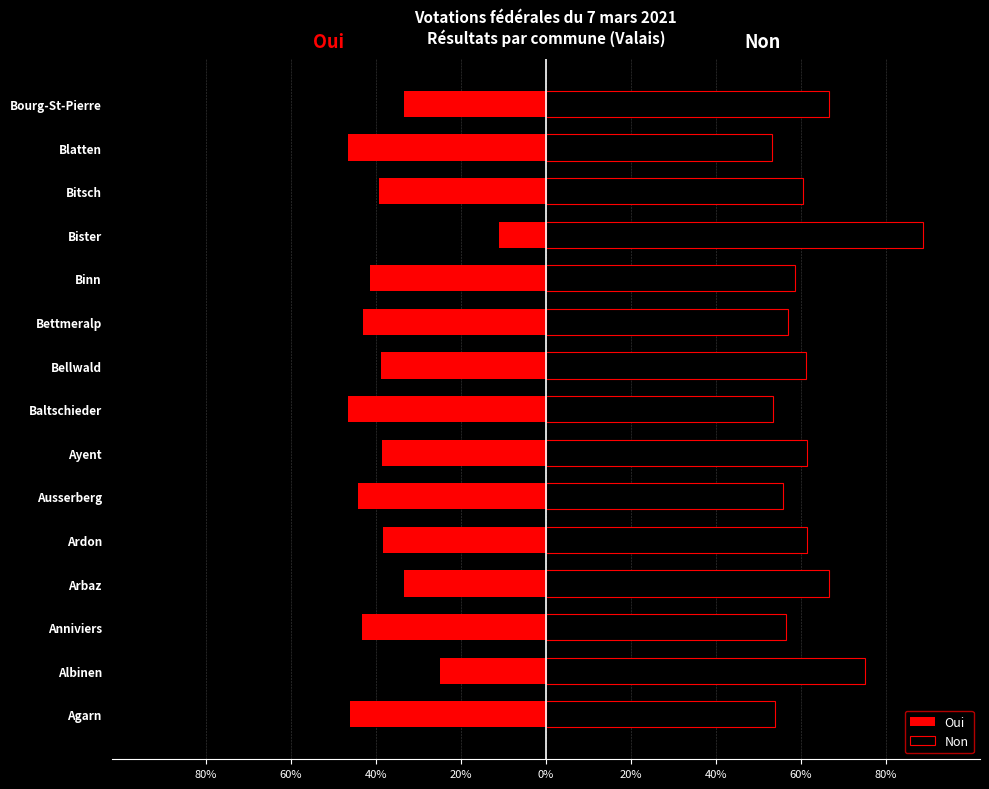

Read the Oui value at Ardon.

-38.4